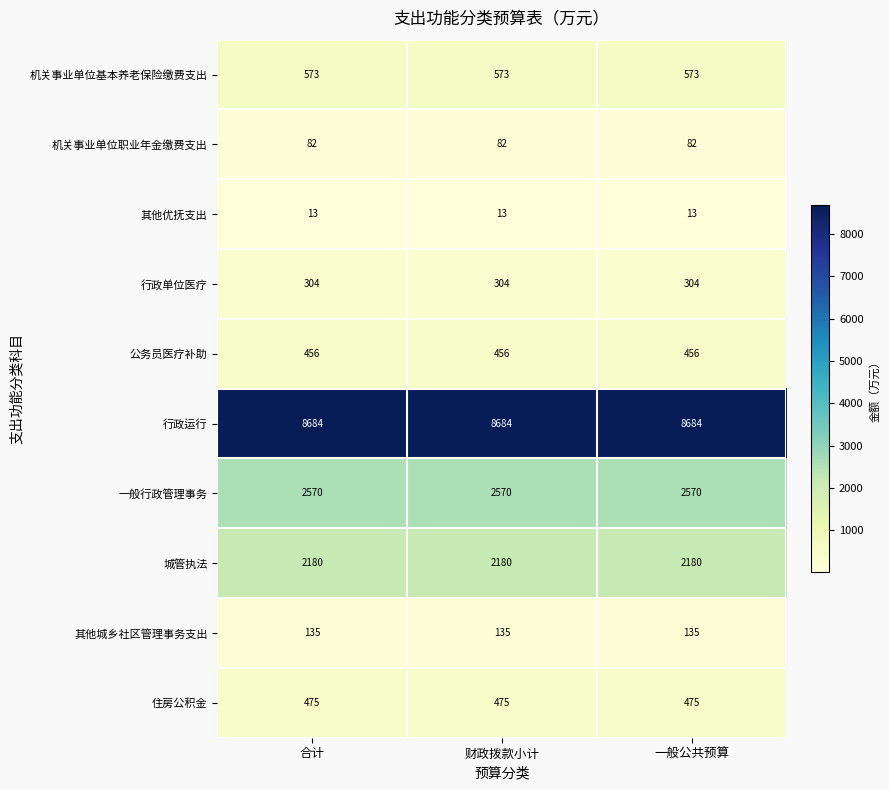

Count the number of data series in this chart.

10